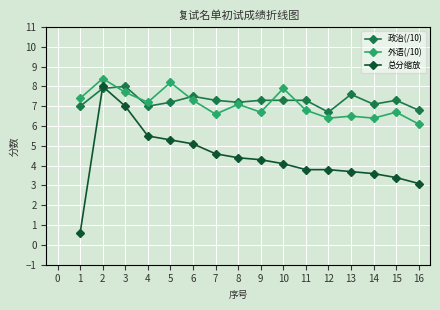

The 总分缩放 series shows 1.5 at 6. True or false?

False